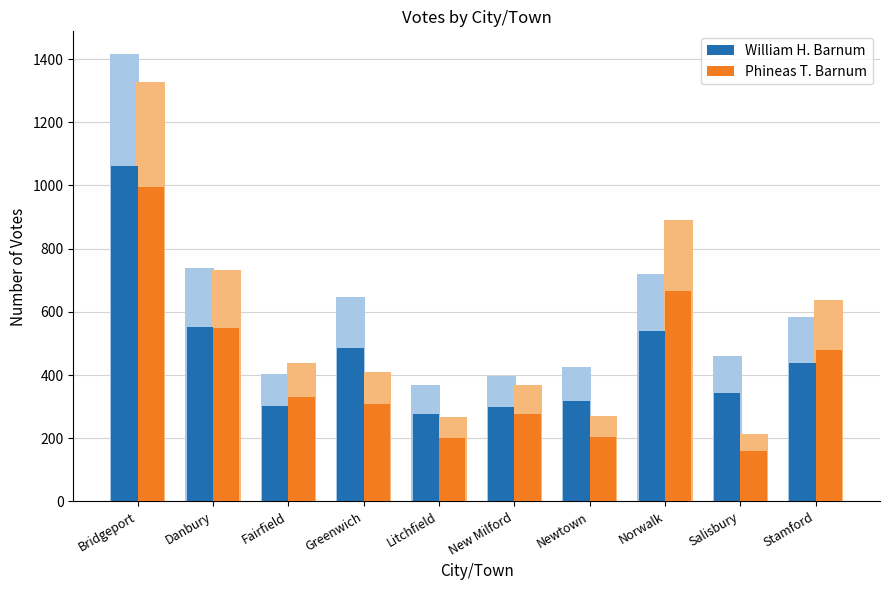

At how many categories does at least one series exceed 394?

5